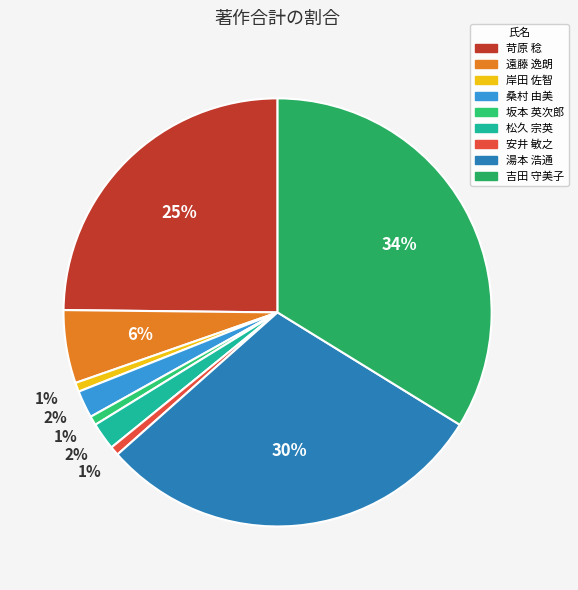

Which has a higher value, 苛原 稔 or 湯本 浩通?

湯本 浩通